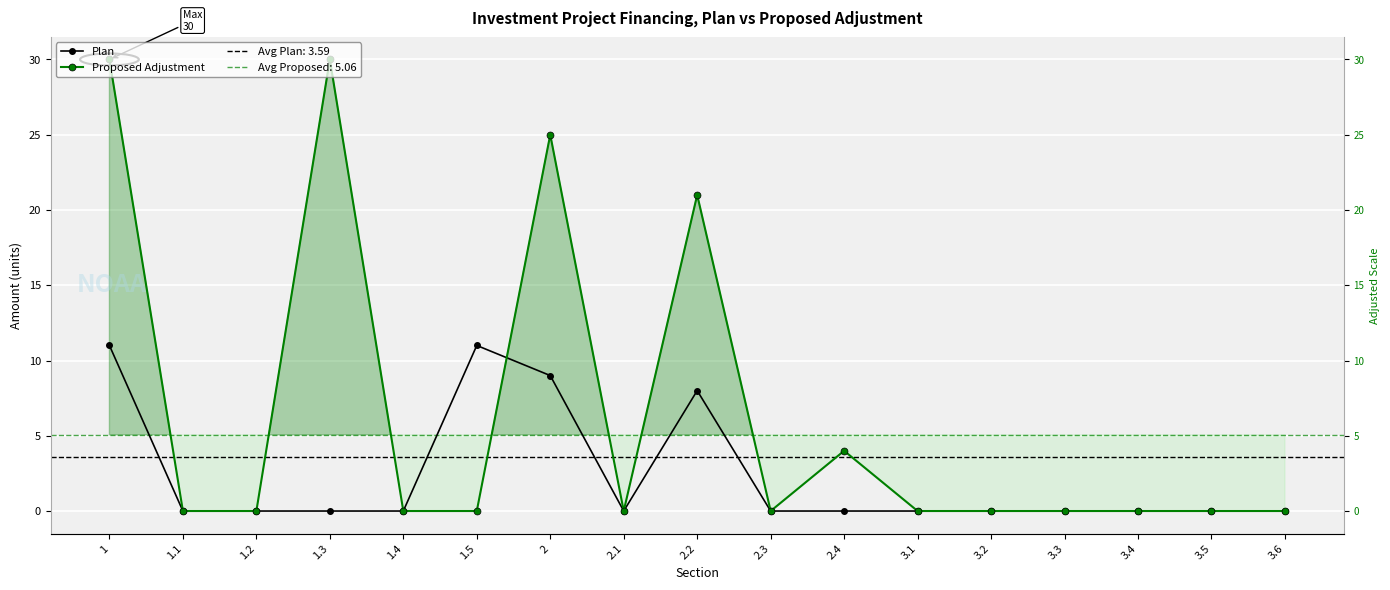

What are all the series names shown in the legend?

Plan, Proposed Adjustment